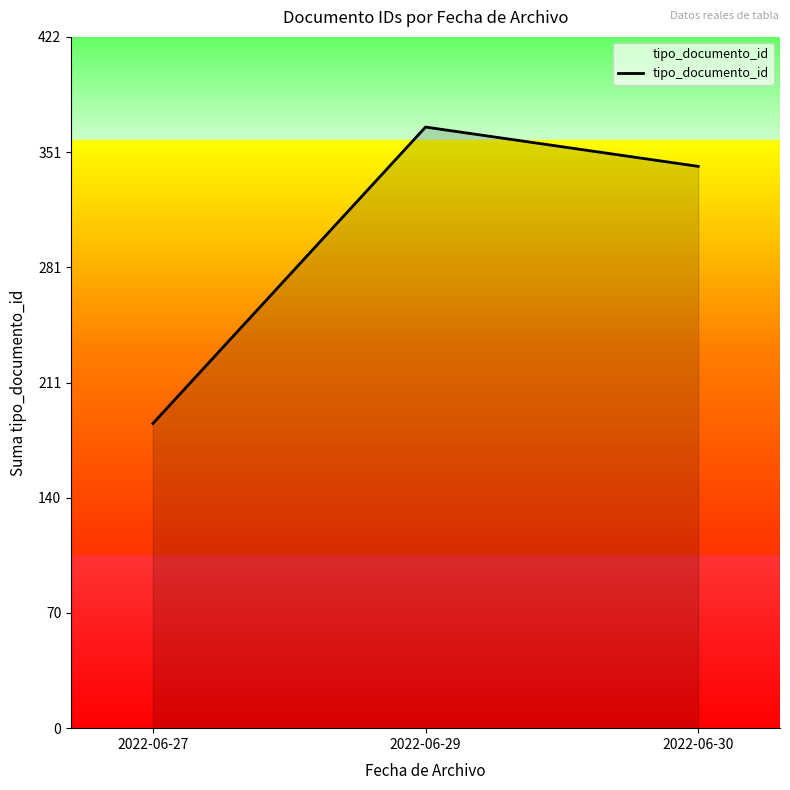

The value at 2022-06-30 is 560. True or false?

False